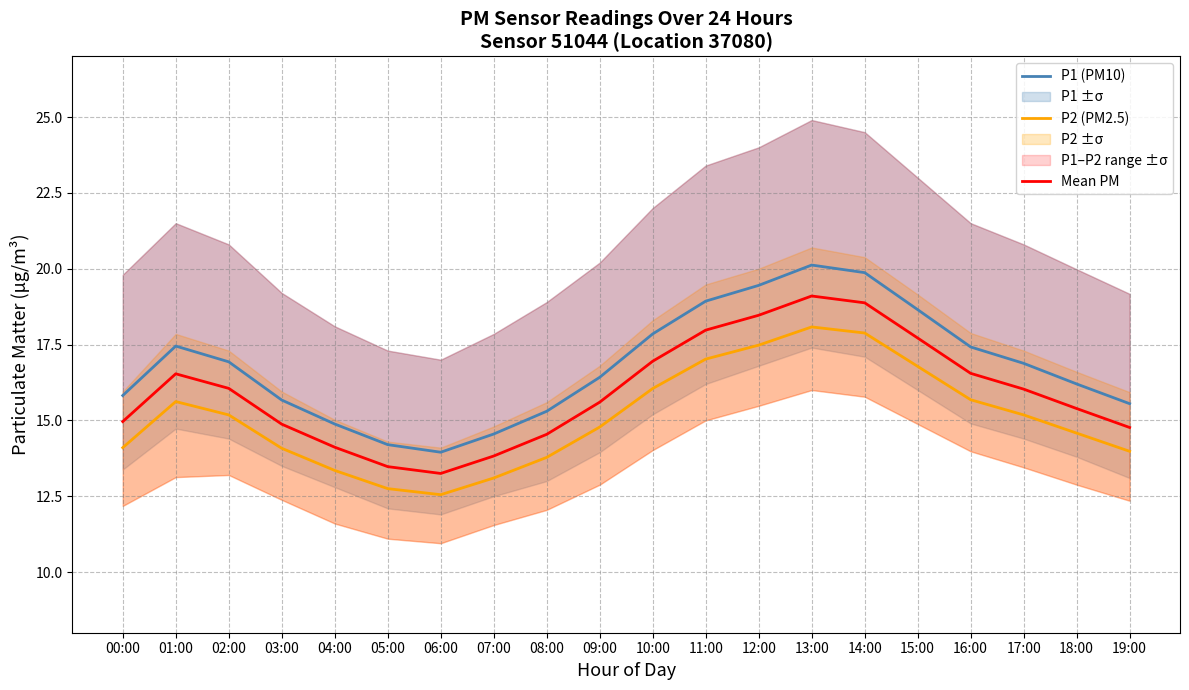

What is the total value across all series at 13:00?

57.3